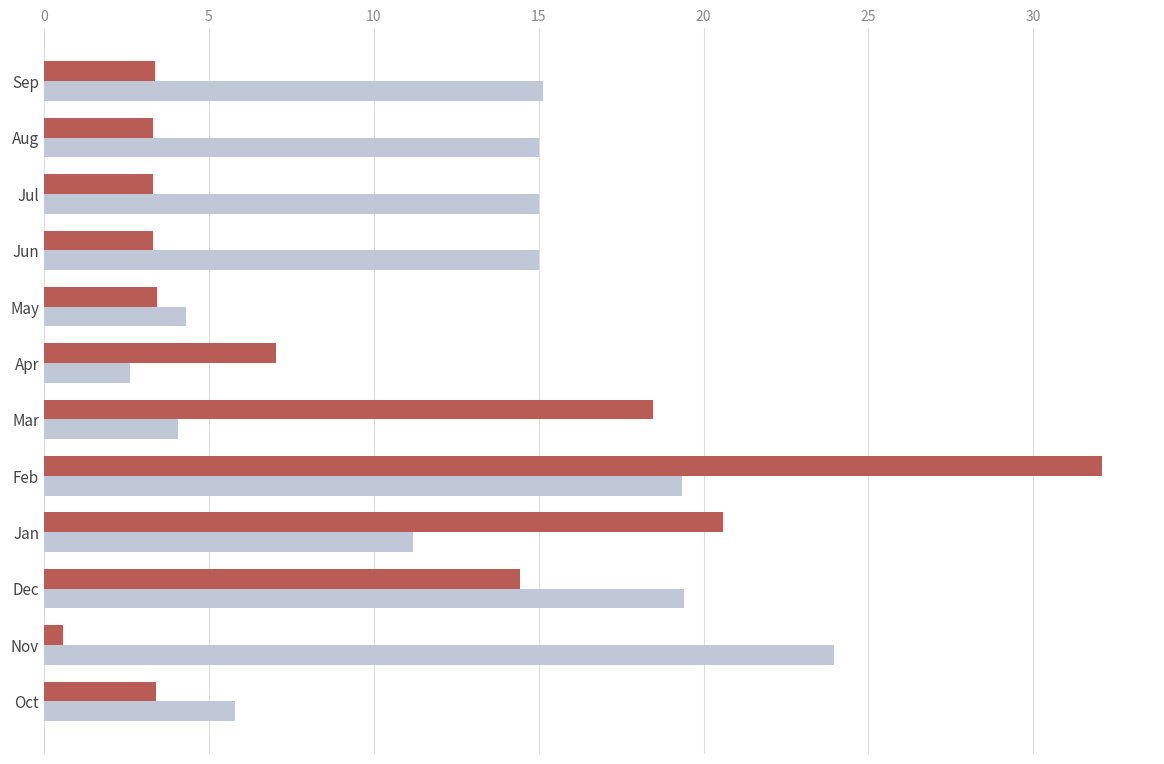

At which category does the chart reach its minimum across all series?

Nov